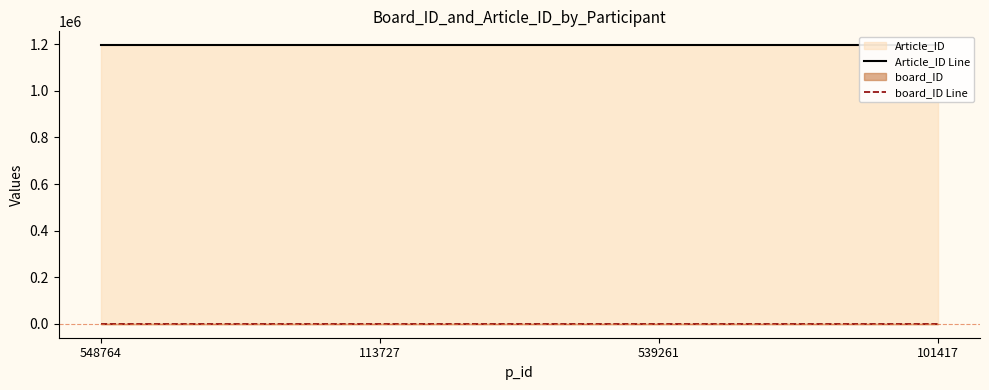

Rank the series by their average value, from lowest to highest.

board_ID Line, Article_ID Line